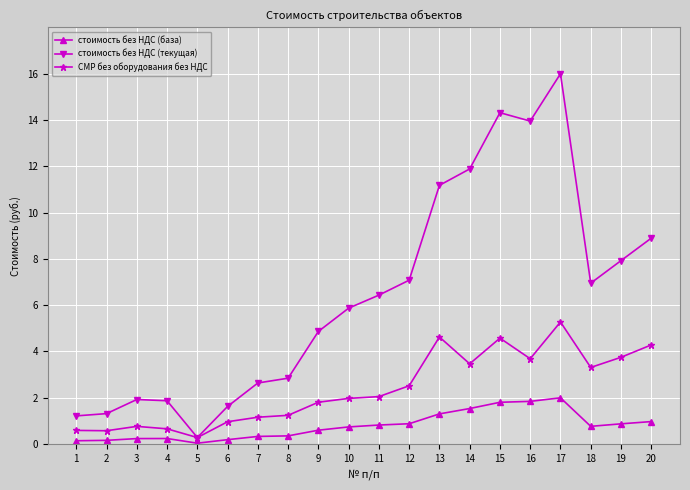

The value of стоимость без НДС (текущая) at 11 is 3.9. True or false?

False